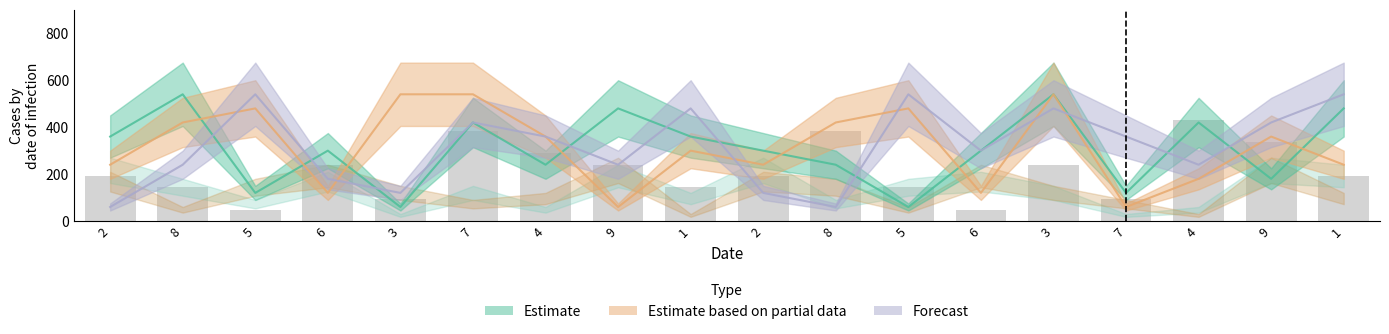

Does the chart contain any negative values?

No